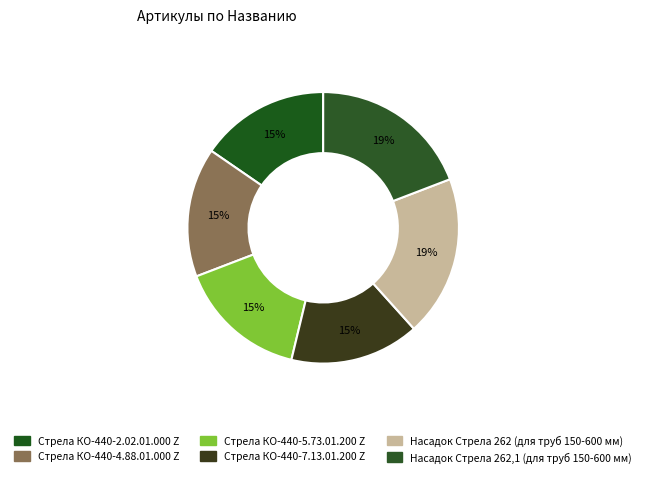

Is the sum of Насадок Стрела 262,1 (для труб 150-600 мм) and Стрела КО-440-7.13.01.200 Z greater than half?

No